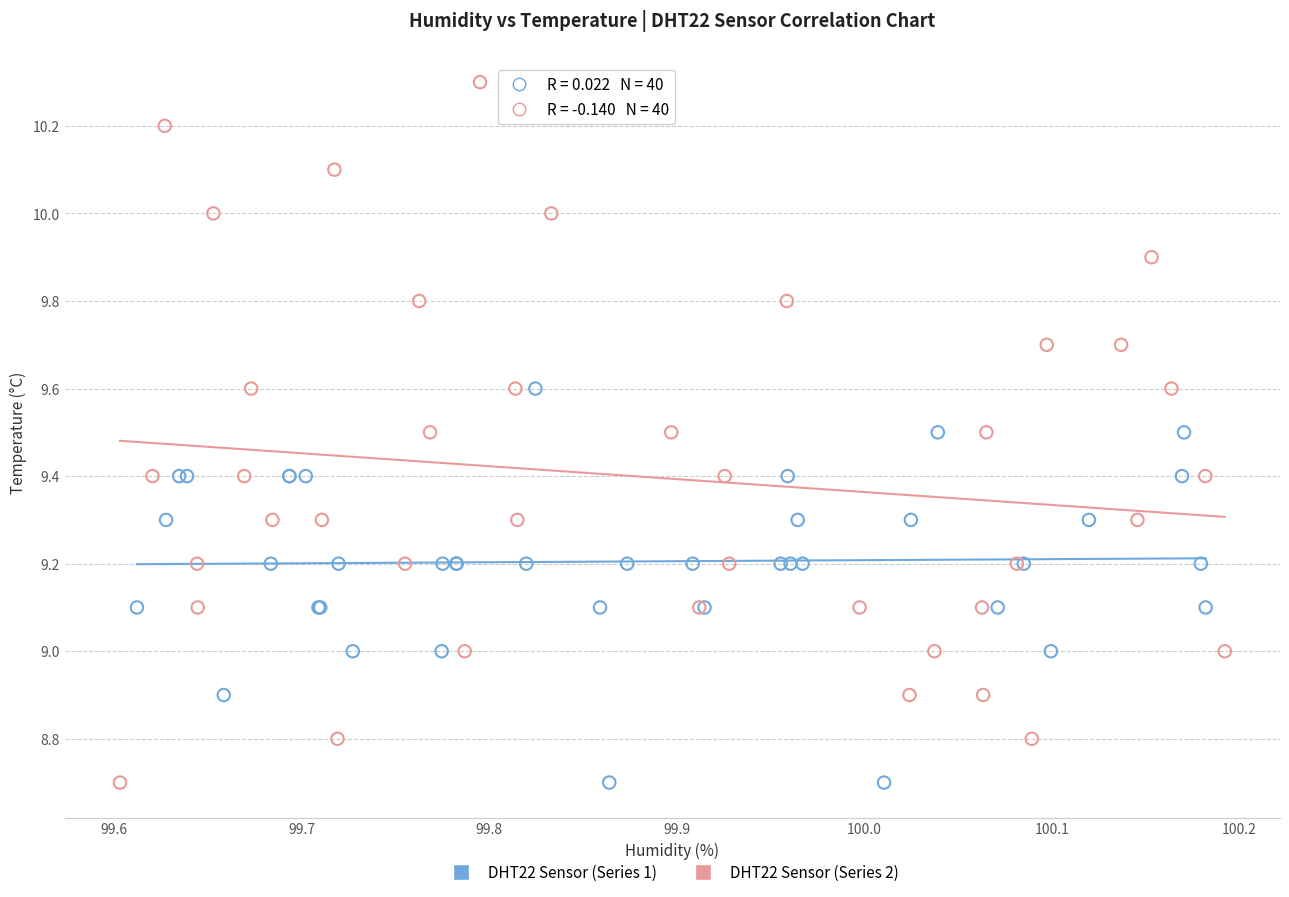

What are all the series names shown in the legend?

DHT22 Sensor (Series 1), DHT22 Sensor (Series 2)